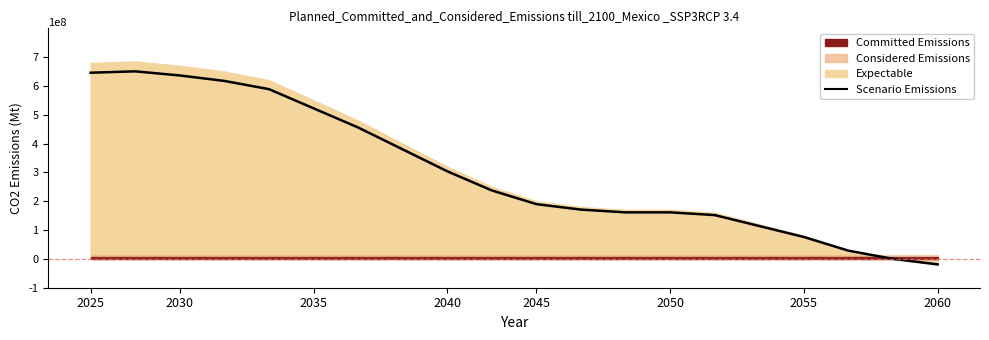

What is the difference between the values at 2045 and 2060?

2.1